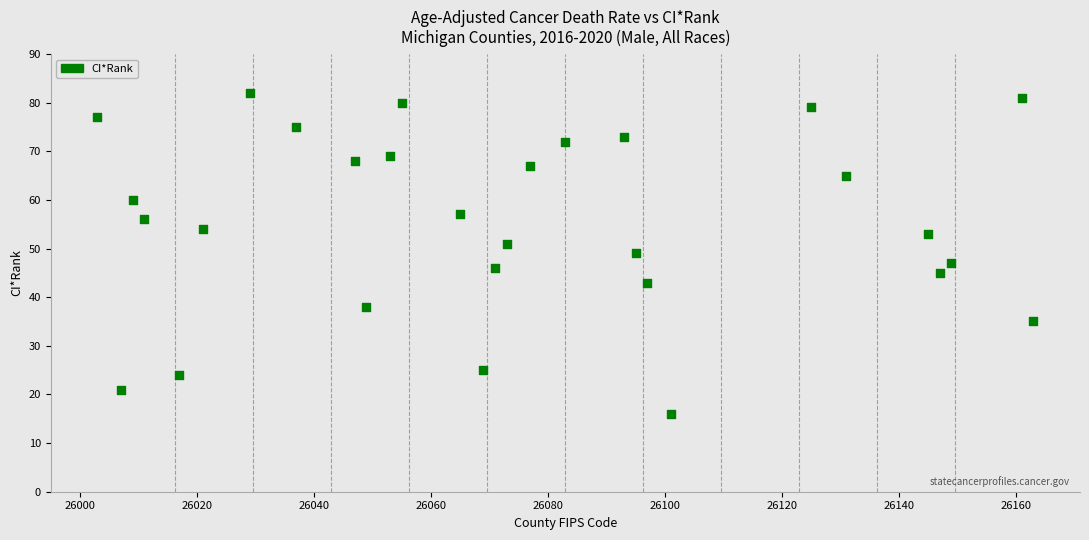

What is the range of Y values (max minus min)?

66